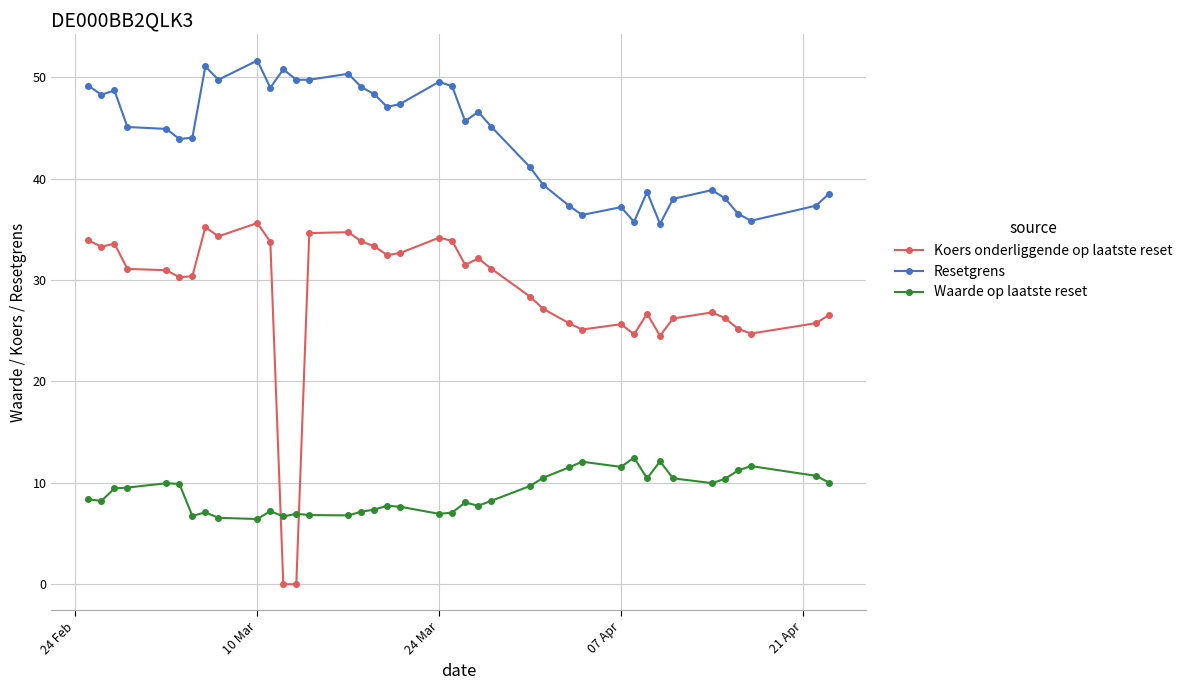

Which series has the largest range (max minus min)?

Koers onderliggende op laatste reset